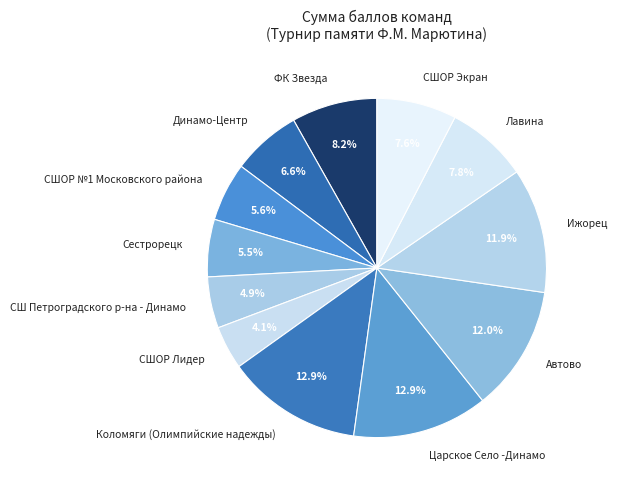

Is there a majority slice in this chart?

No